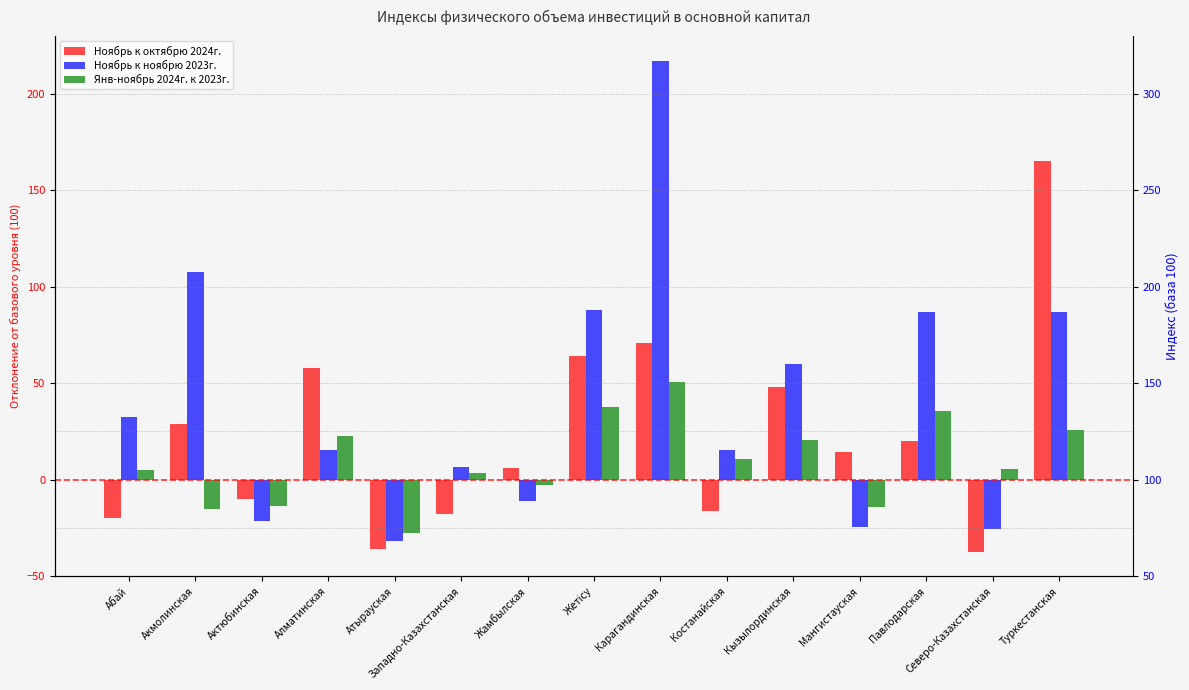

Does the chart contain any negative values?

Yes